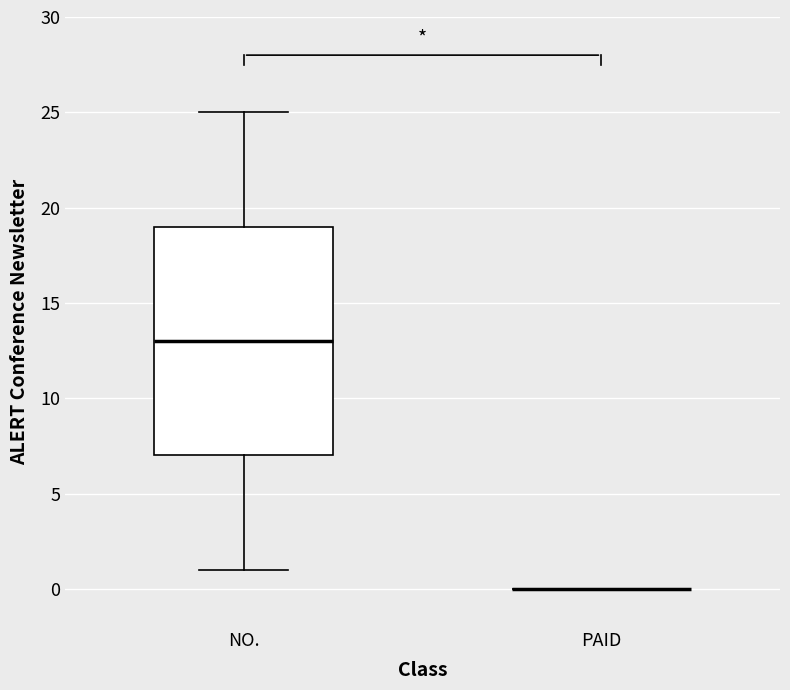

Reading left to right, transcribe this box plot: for each box, give where its median line is, the range the box spans, and where its two whiskers end, as read against the y-axis. The values are not printed on the chart, so give them approximately, as read against the axis.

NO.: median 13, box 7 to 19, whiskers 1 to 25
PAID: box collapsed to a line at 0, whiskers 0 to 0